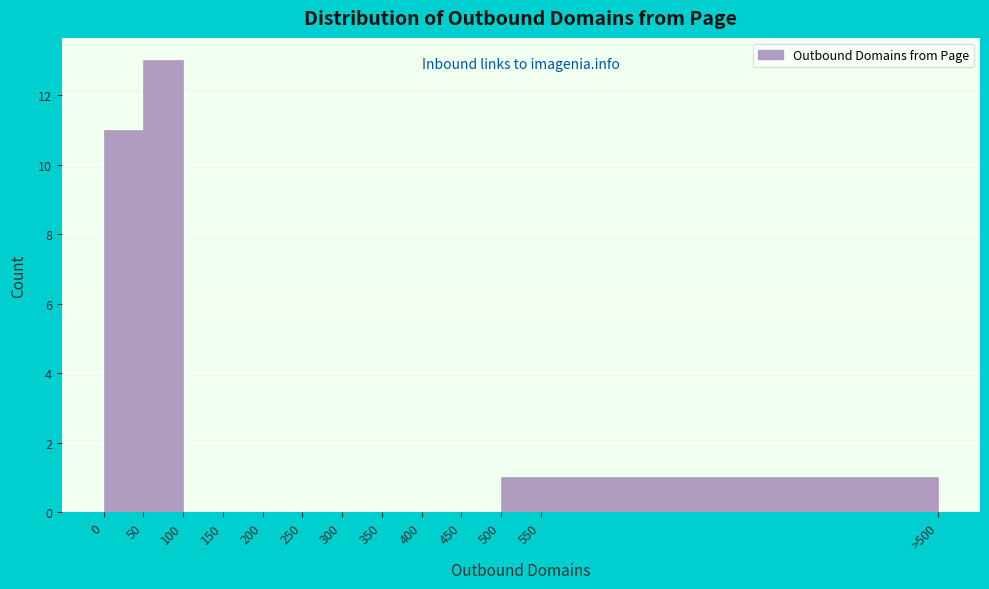

Reading left to right, what are all the values shown in this chart?

0=11	50=13	100=0	150=0	200=0	250=0	300=0	350=0	400=0	450=0	500=1	550=1